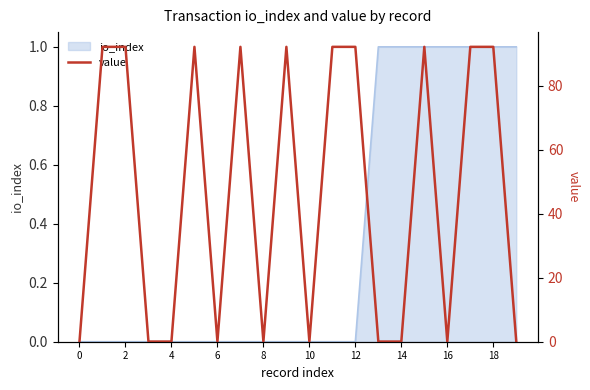

The value of io_index at 14 is 2. True or false?

False